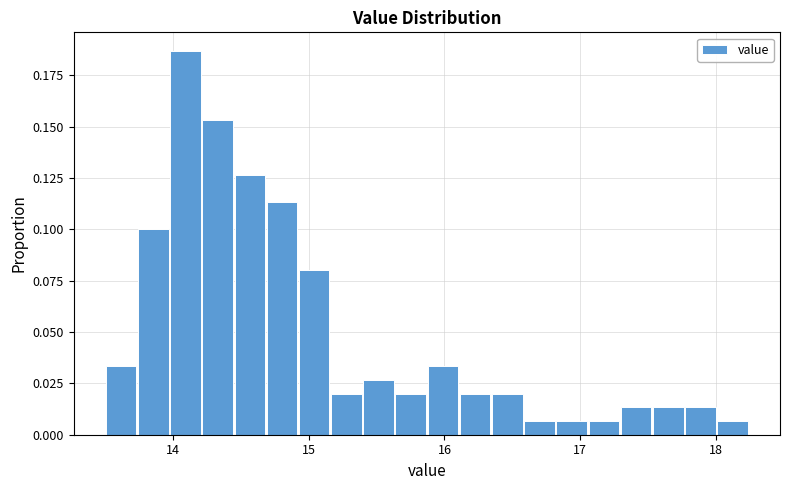

Read against the x-axis, roughly where is the centre of the tallest bar?

14.1